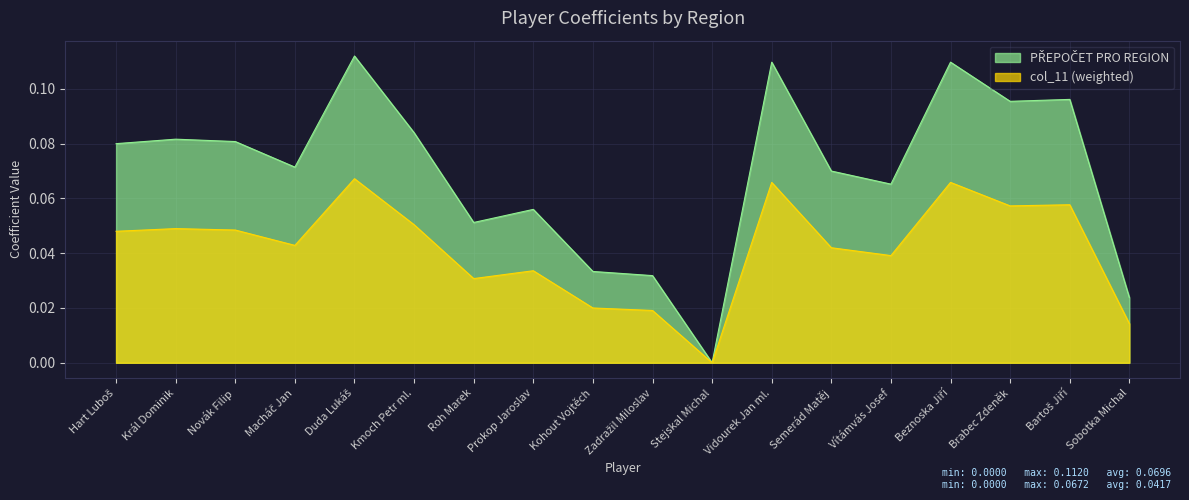

The value of PŘEPOČET PRO REGION at Brabec Zdeněk is 0.1. True or false?

False